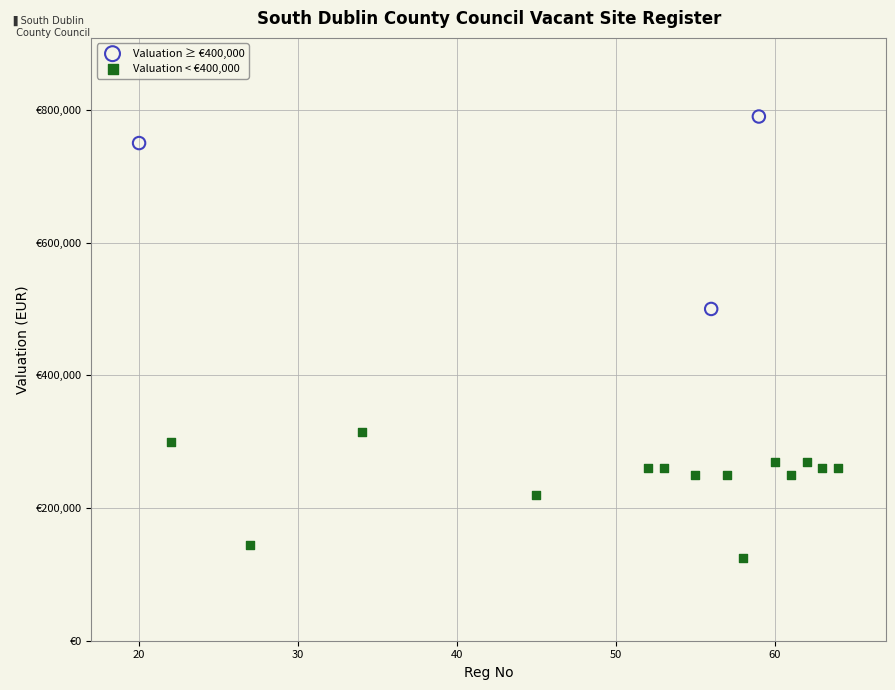

Which series contains the highest Y value?

Valuation ≥ €400,000